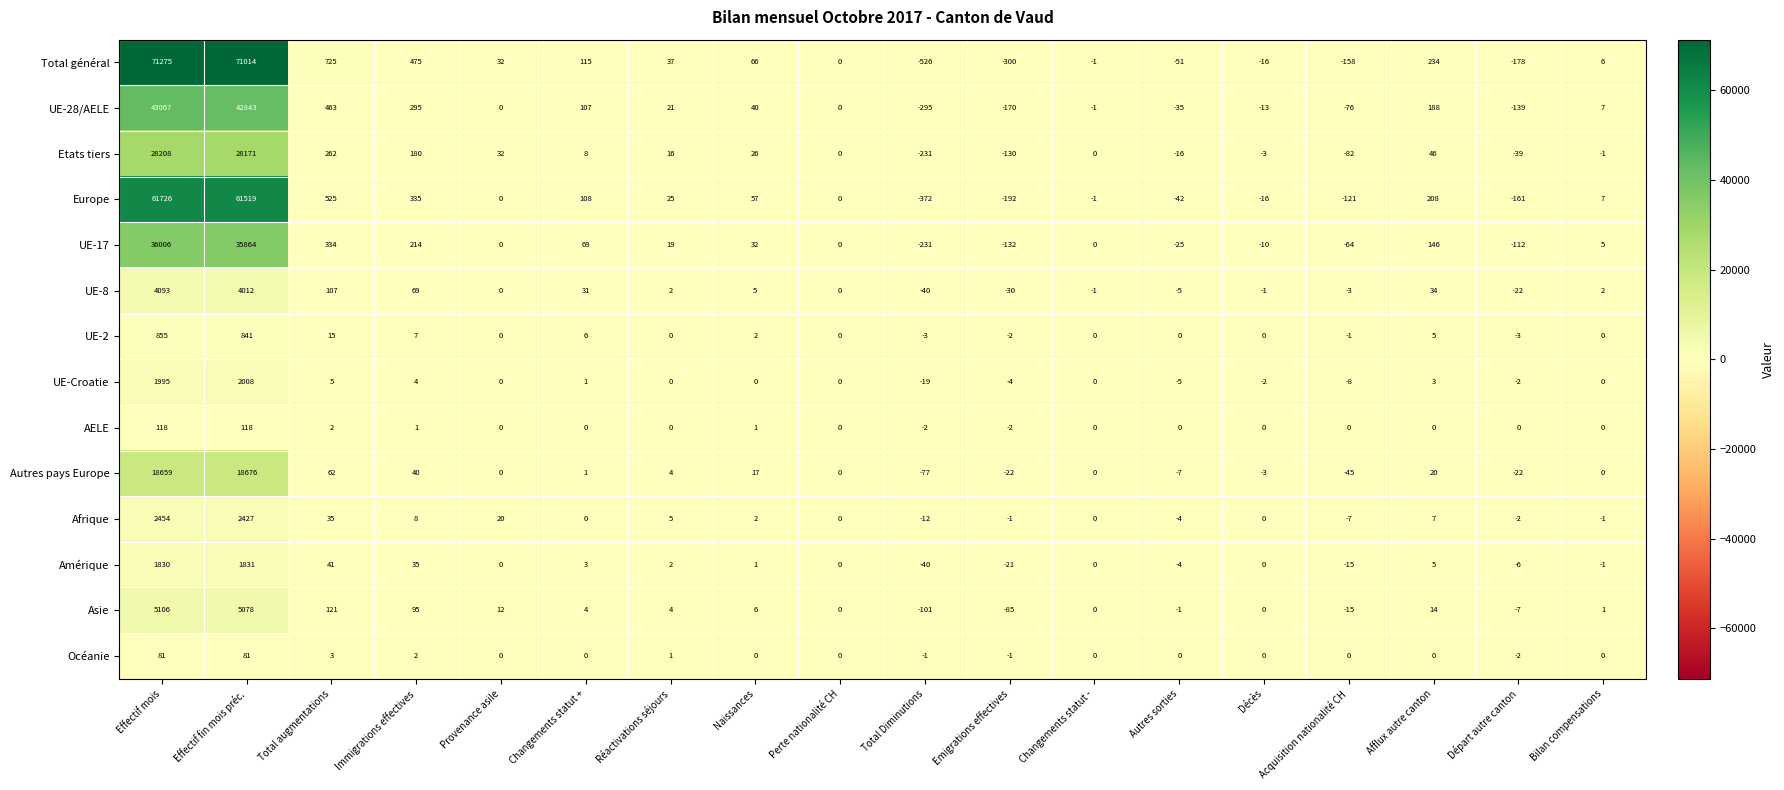

Where does the Total général series first go above 32?

Effectif mois